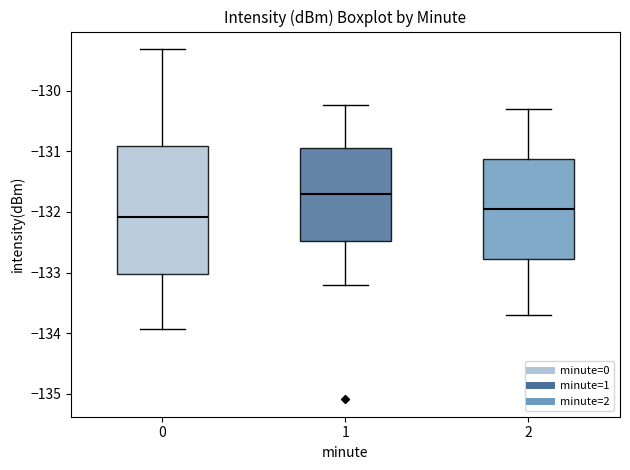

Where is the upper edge of the box at x = 1 on the y-axis? The values are not printed on the chart, so give them approximately, as read against the axis.

-130.9